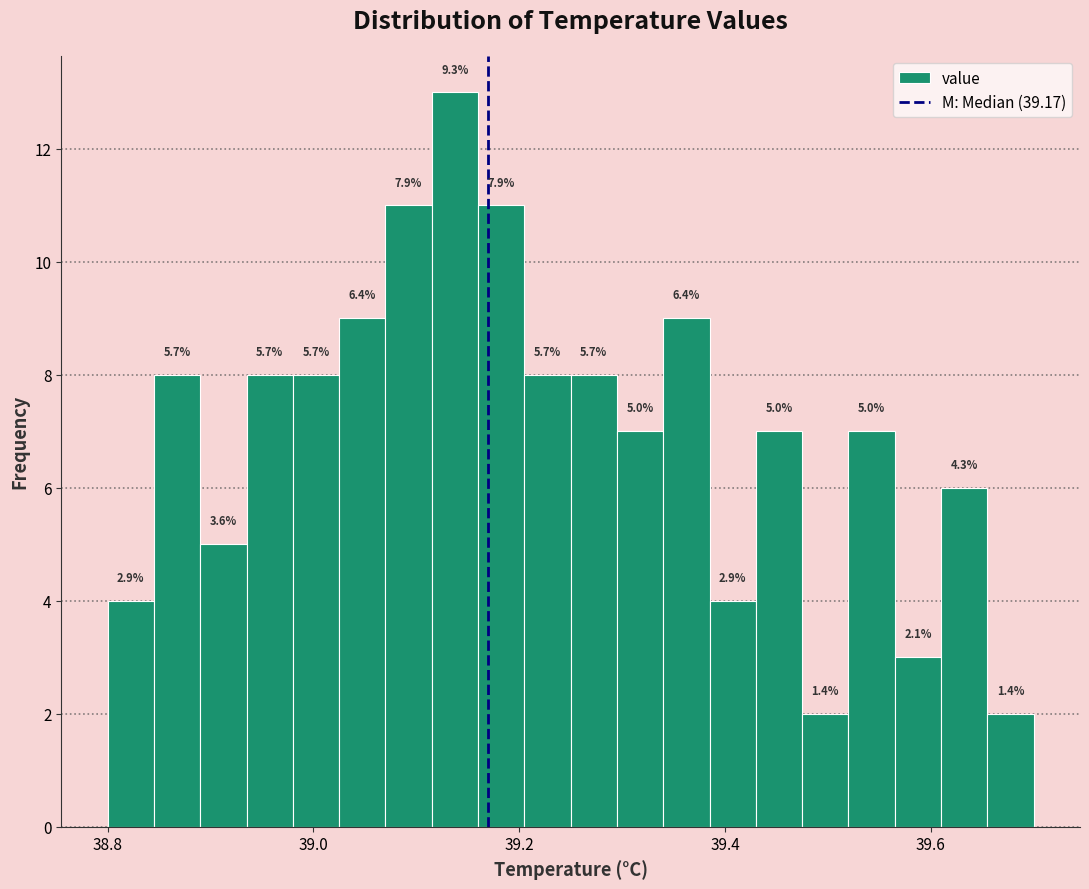

Read against the x-axis, roughly where is the centre of the tallest bar?

39.14